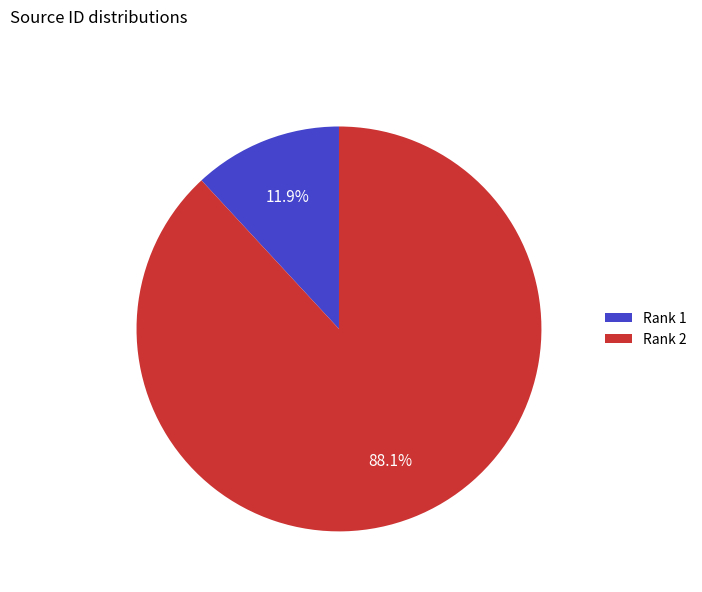

Between Rank 2 and Rank 1, which is larger?

Rank 2